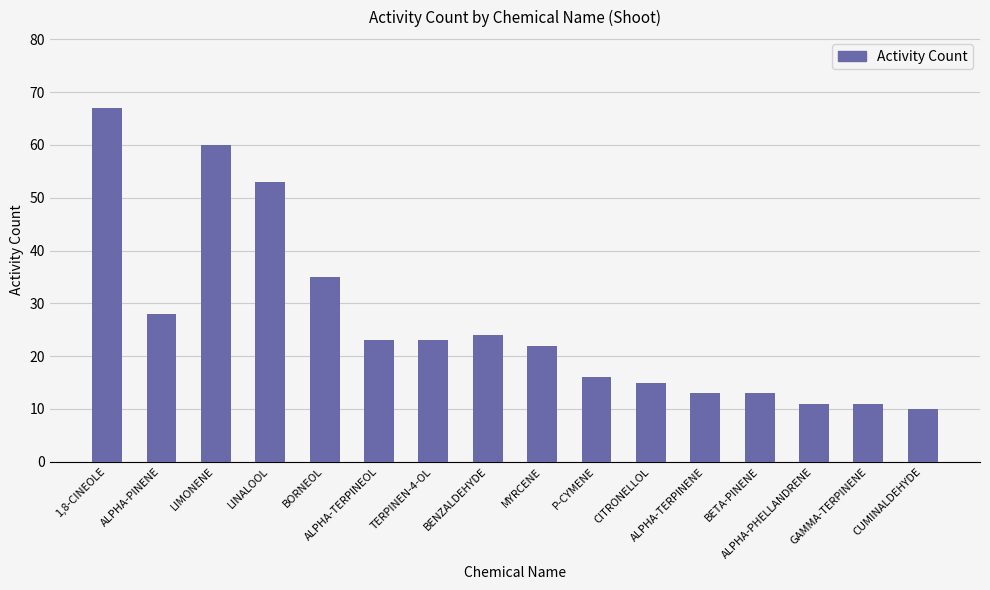

Reading left to right, what are all the values shown in this chart?

1,8-CINEOLE=67	ALPHA-PINENE=28	LIMONENE=60	LINALOOL=53	BORNEOL=35	ALPHA-TERPINEOL=23	TERPINEN-4-OL=23	BENZALDEHYDE=24	MYRCENE=22	P-CYMENE=16	CITRONELLOL=15	ALPHA-TERPINENE=13	BETA-PINENE=13	ALPHA-PHELLANDRENE=11	GAMMA-TERPINENE=11	CUMINALDEHYDE=10